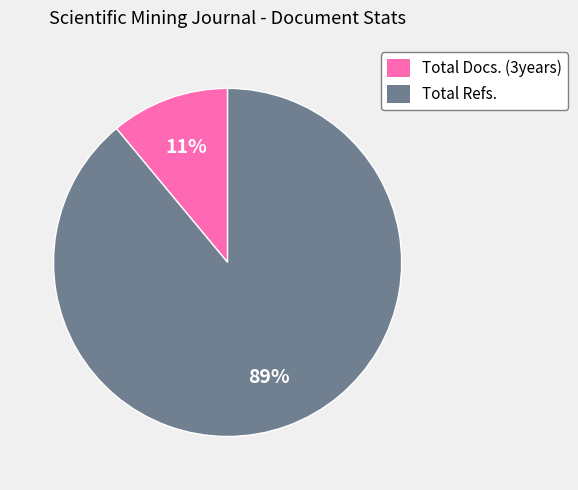

How many slices are in this pie chart?

2